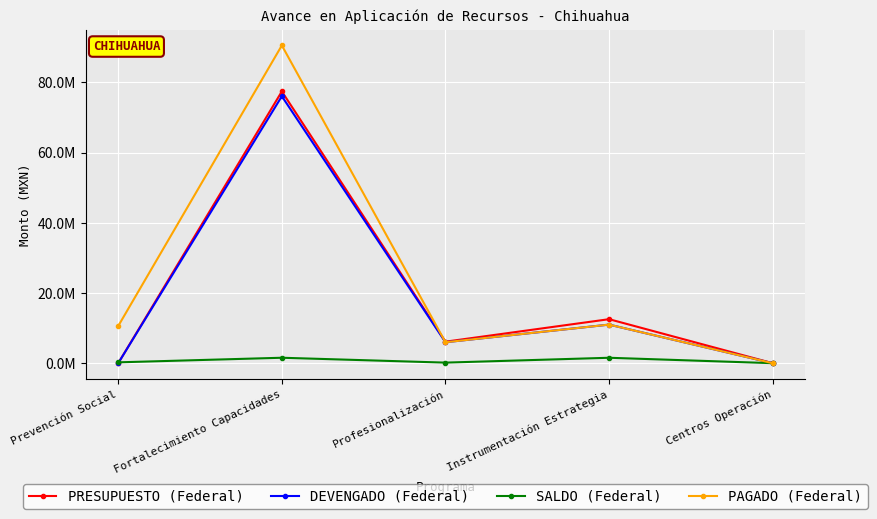

What are all the series names shown in the legend?

PRESUPUESTO (Federal), DEVENGADO (Federal), SALDO (Federal), PAGADO (Federal)